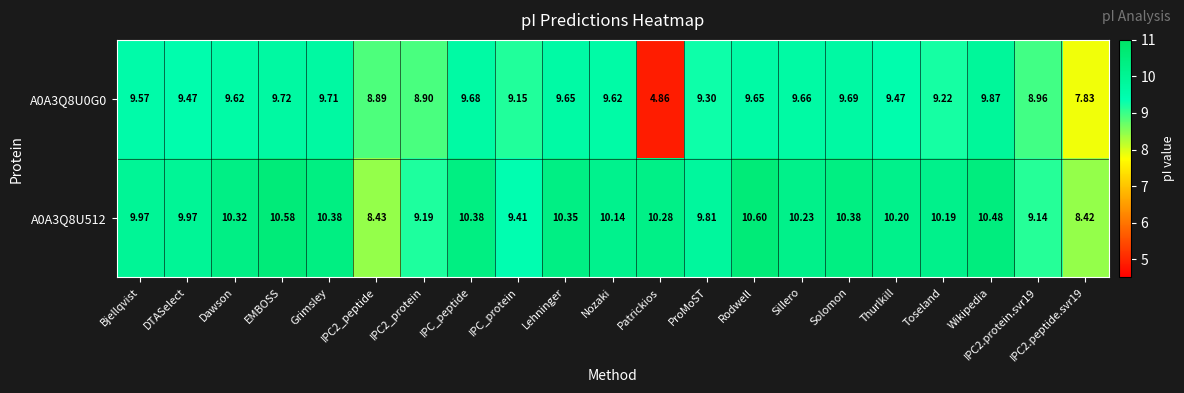

Which category has the lowest value across all series?

Patrickios